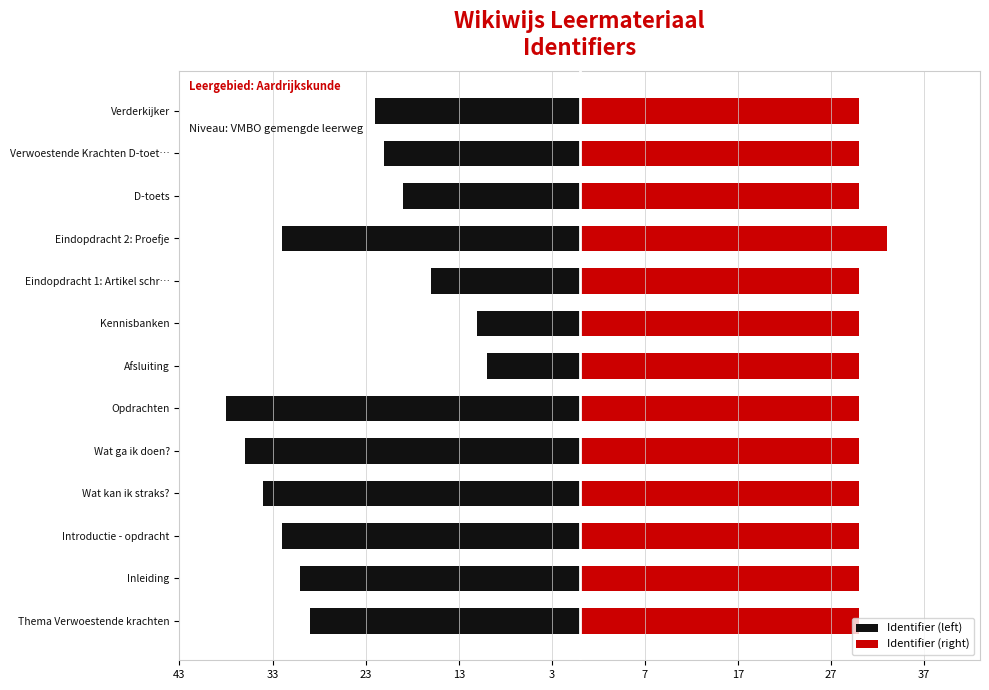

Is it true that Identifier (left) equals -10 at Afsluiting?

True